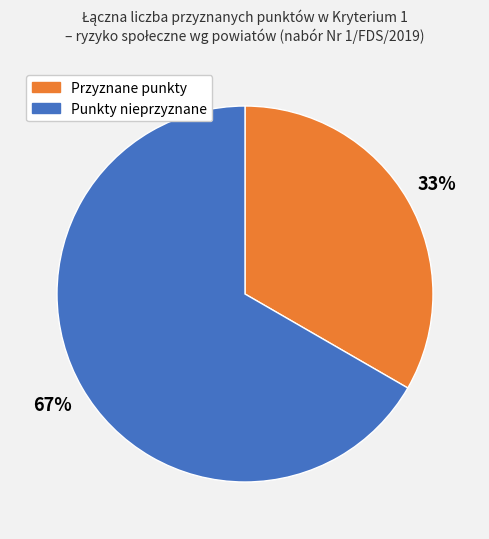

To the nearest percent, what is the average slice percentage?

50%